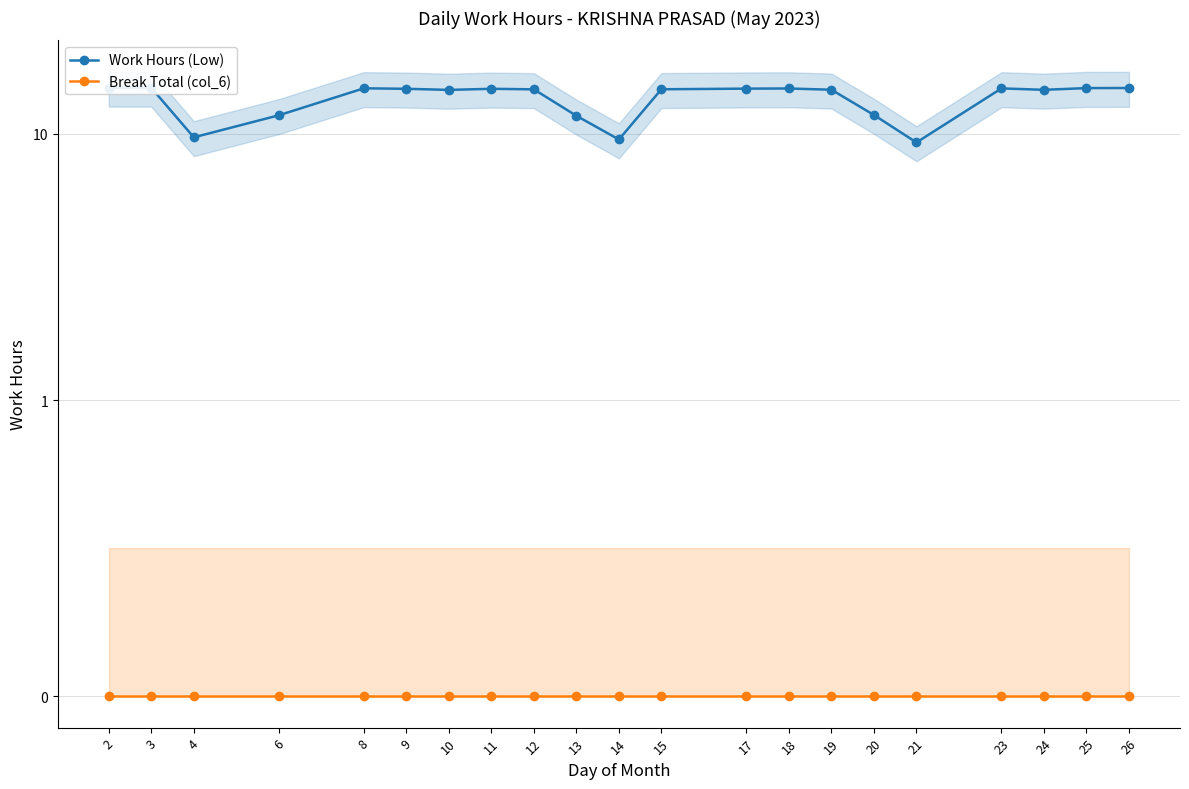

Is this an area chart (filled region under the line)?

No